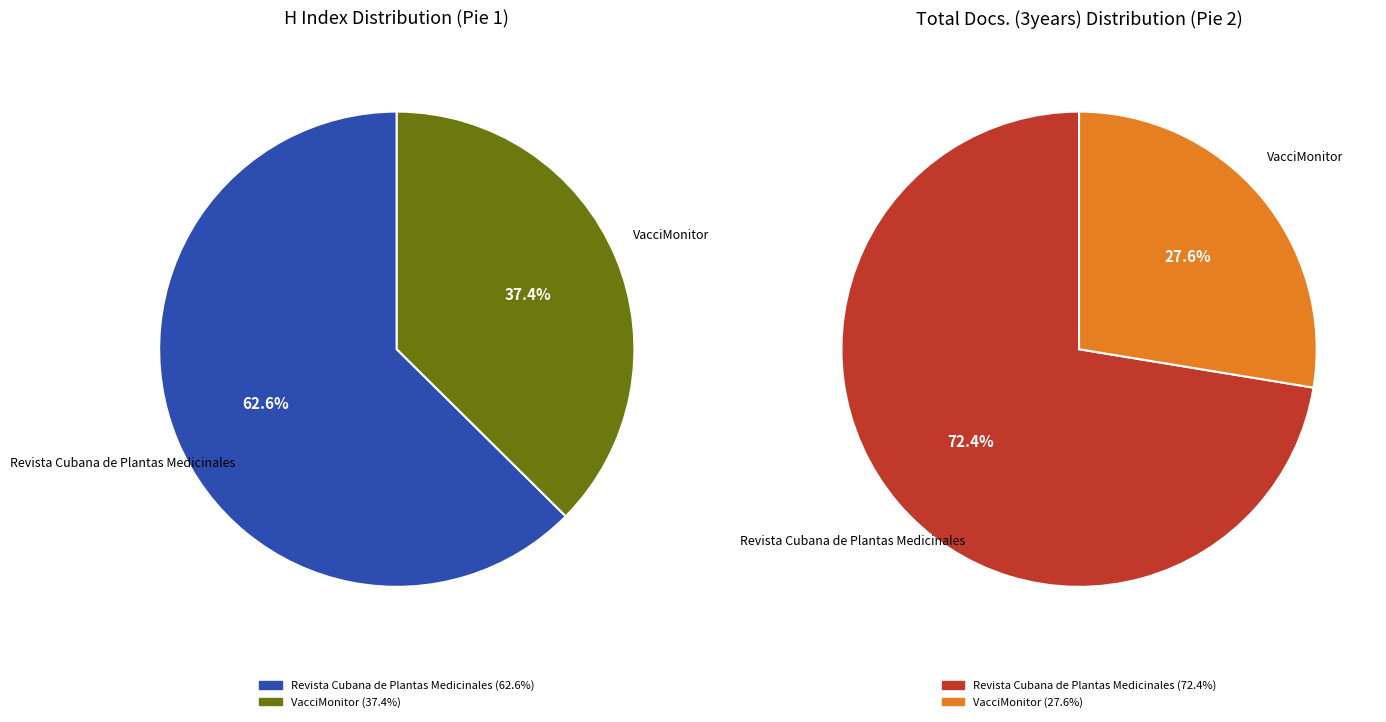

What portion of the pie excludes VacciMonitor?

62.6%